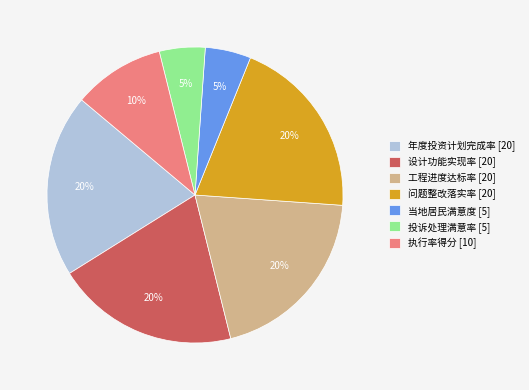

Is the sum of 年度投资计划完成率 [20] and 工程进度达标率 [20] greater than half?

No